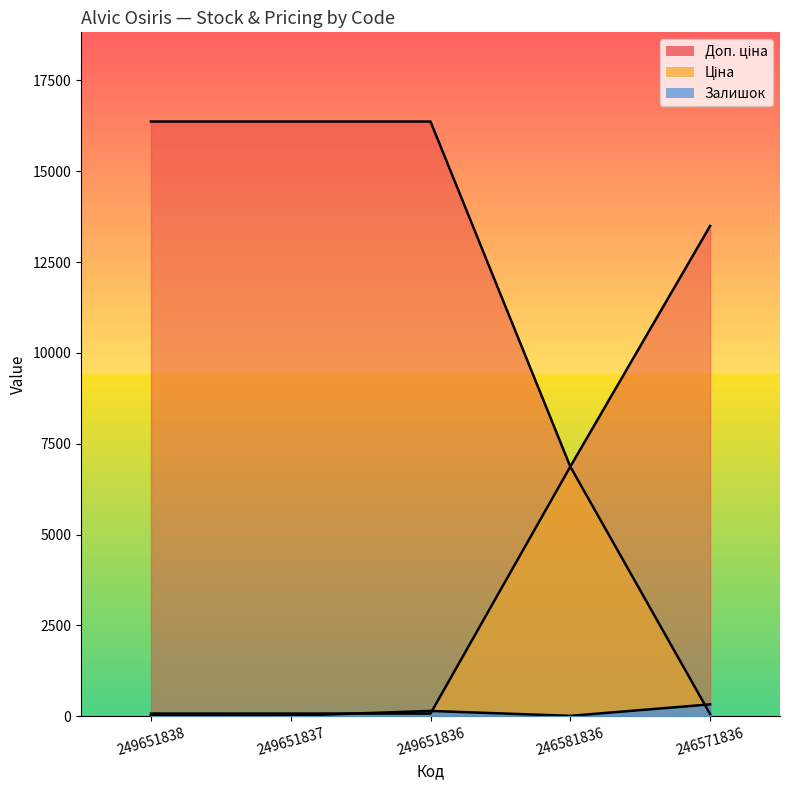

In Доп. ціна, how many points are lower than both neighbors (excluding endpoints)?

1